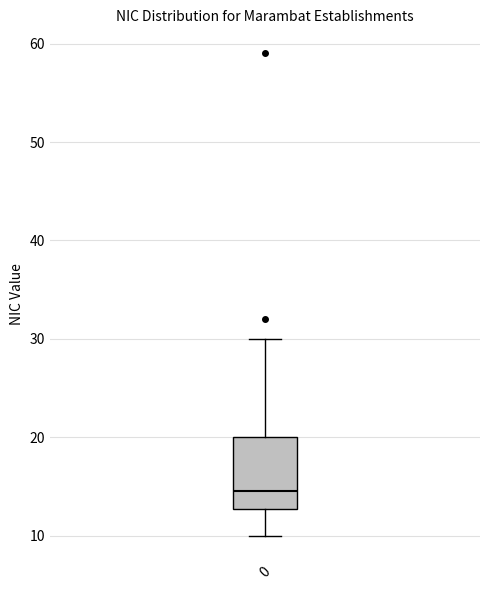

Where does the upper whisker of the box at x = 0 end on the y-axis? The values are not printed on the chart, so give them approximately, as read against the axis.

30